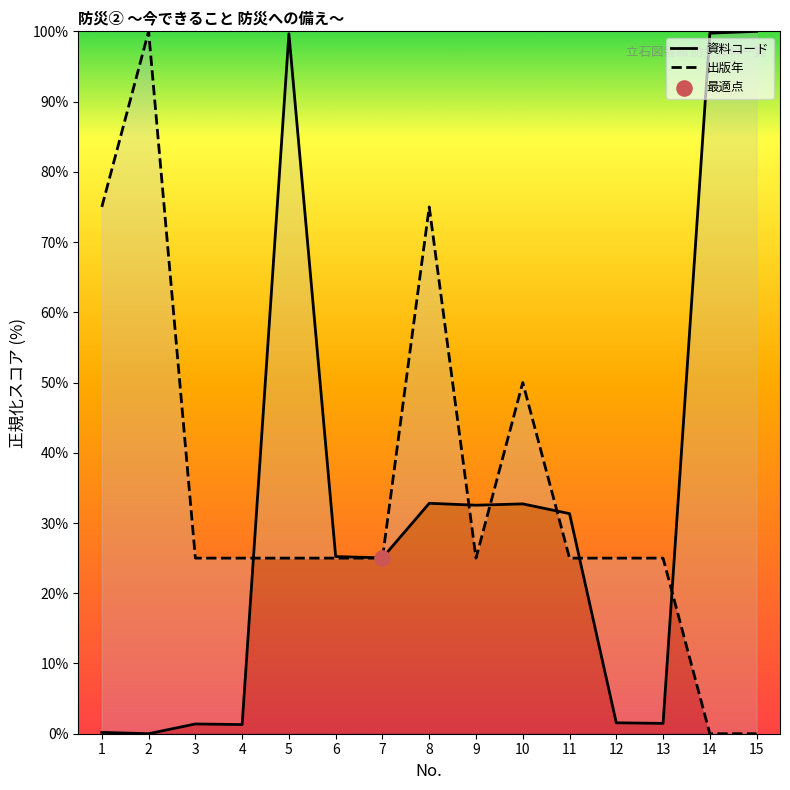

Which series has the largest total across all categories?

出版年